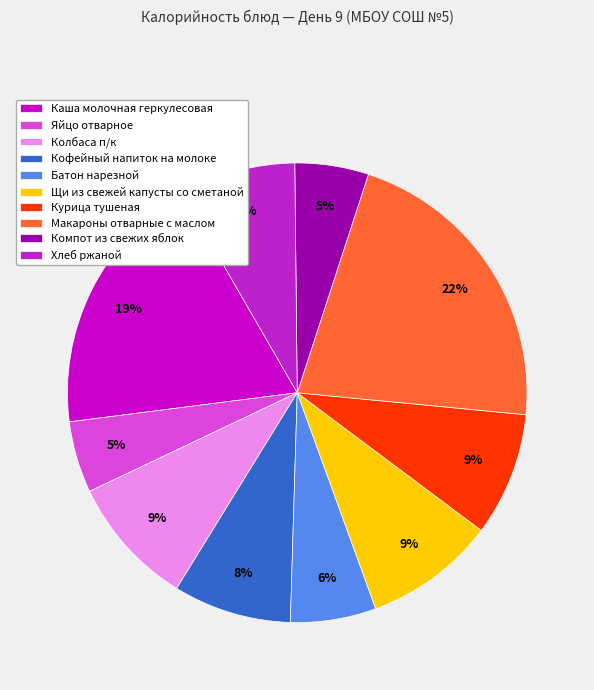

Combined, do Колбаса п/к and Хлеб ржаной account for over 50%?

No